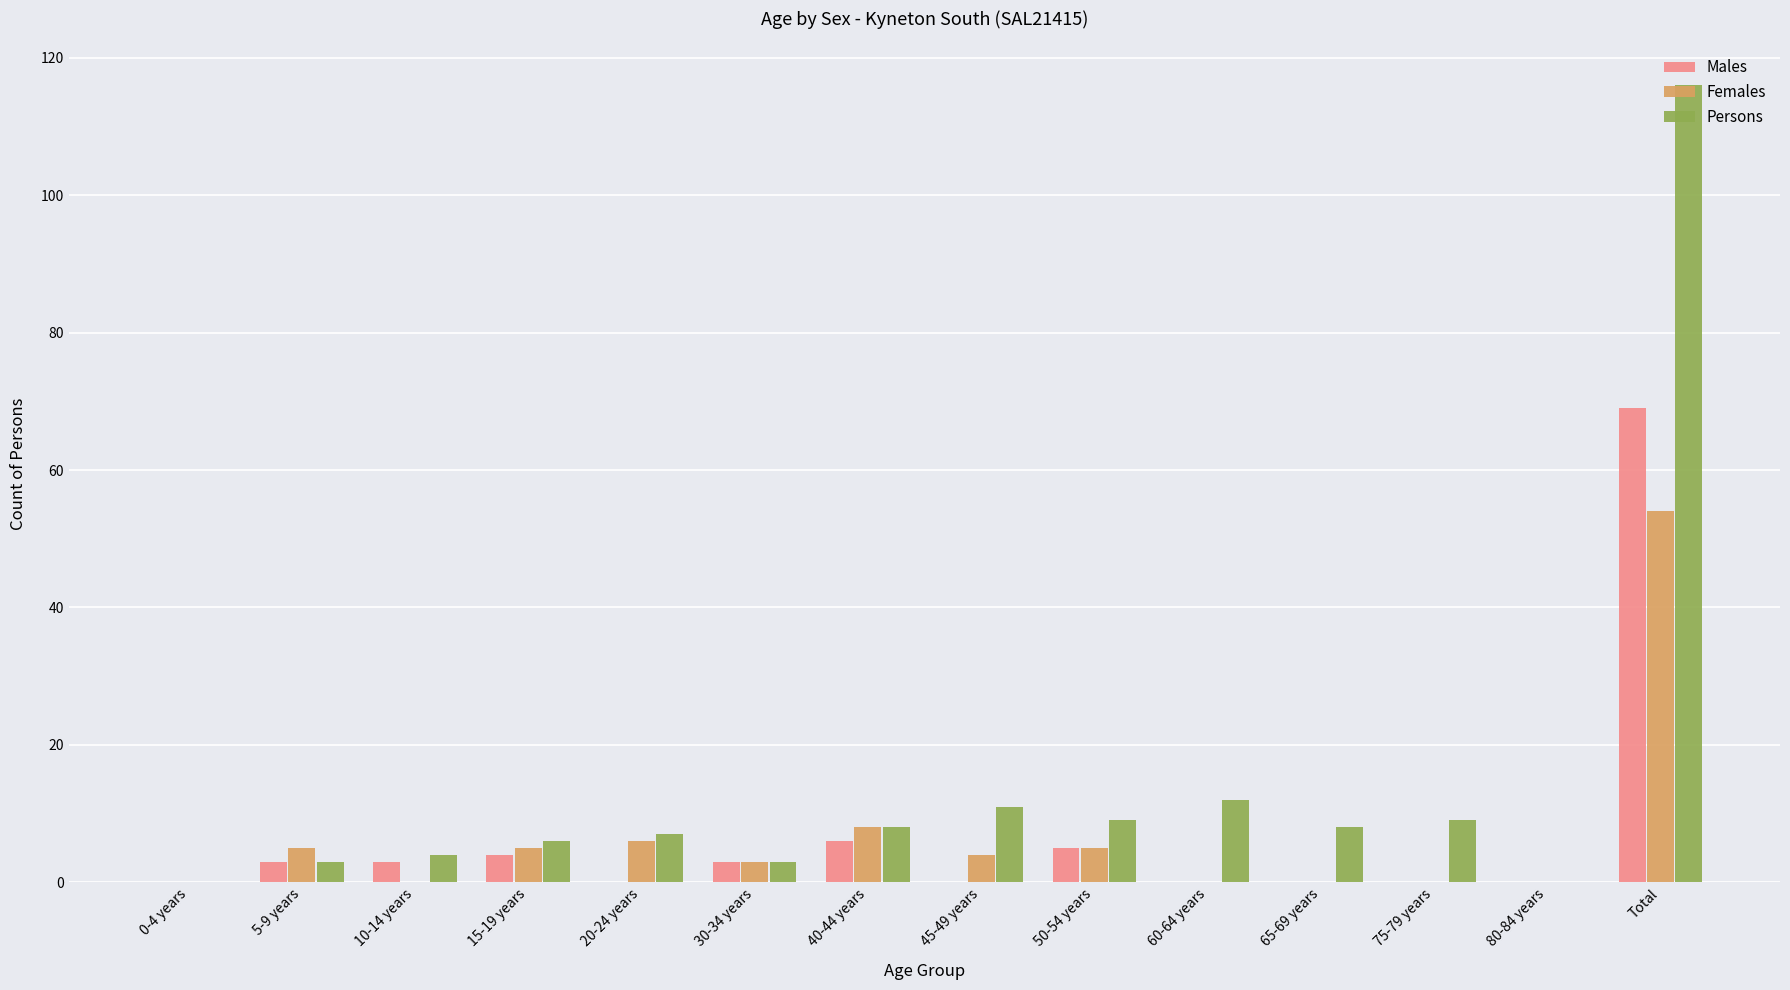

True or false: Males has a value of 3 at 30-34 years.

True